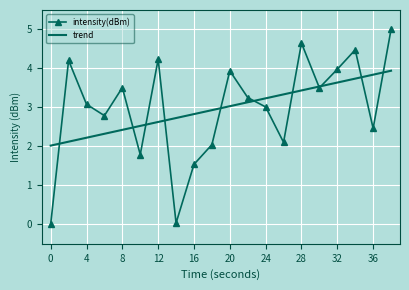

What is the lowest value of the trend series?

2.0